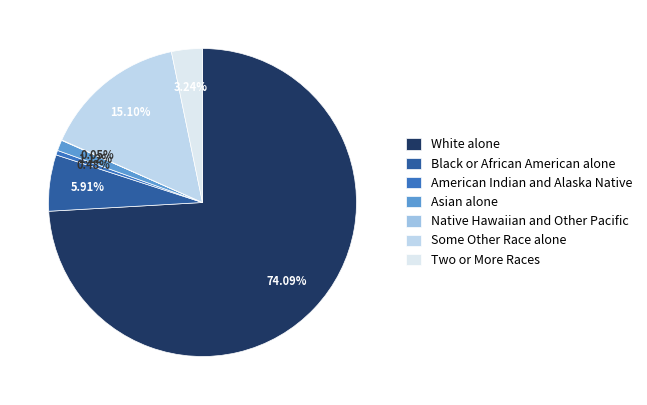

Do Native Hawaiian and Other Pacific and Two or More Races together represent more than half of the pie?

No